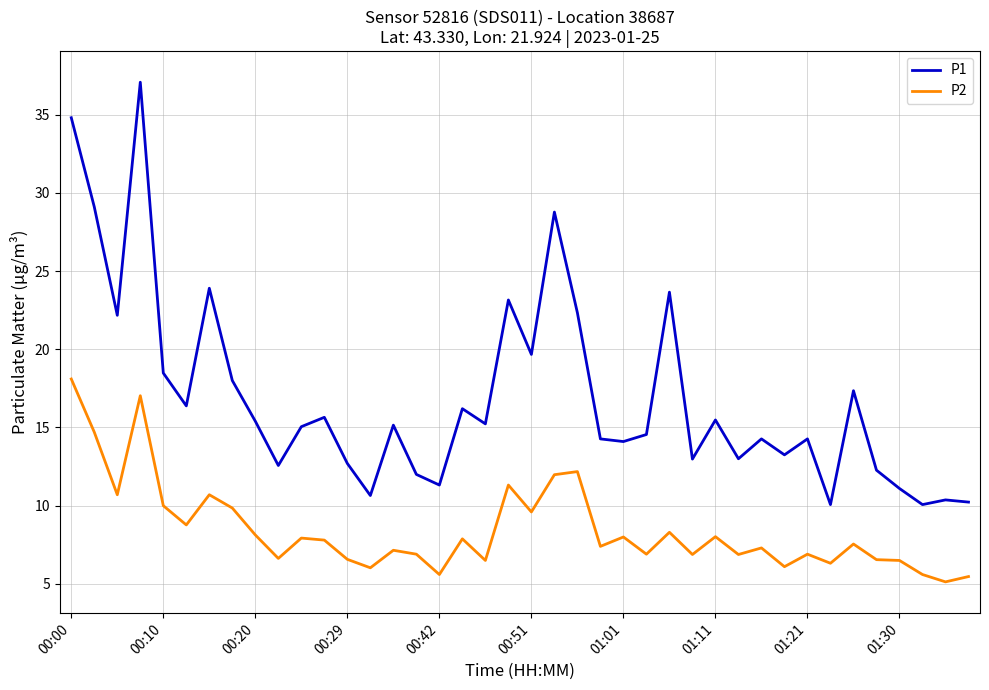

True or false: P1 and P2 cross at least once.

False